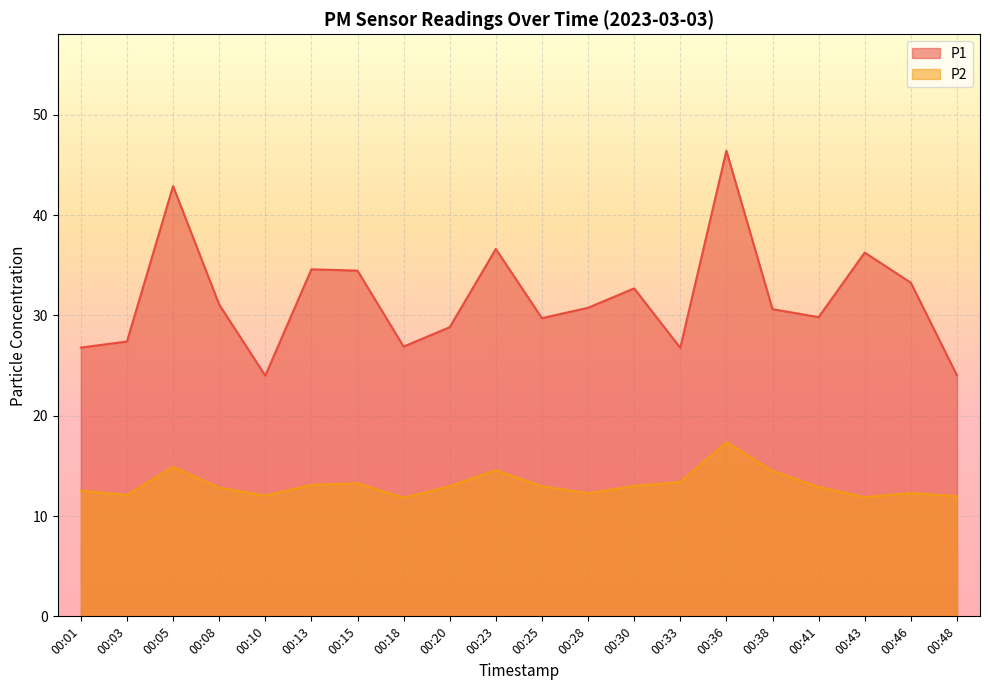

Rank the series by their average value, from lowest to highest.

P2, P1